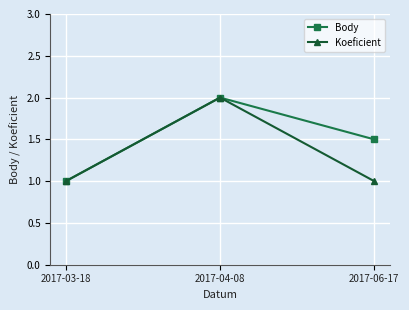

Reading left to right, transcribe all the data shown in this chart.

Body: 1.0	2.0	1.5
Koeficient: 1.0	2.0	1.0